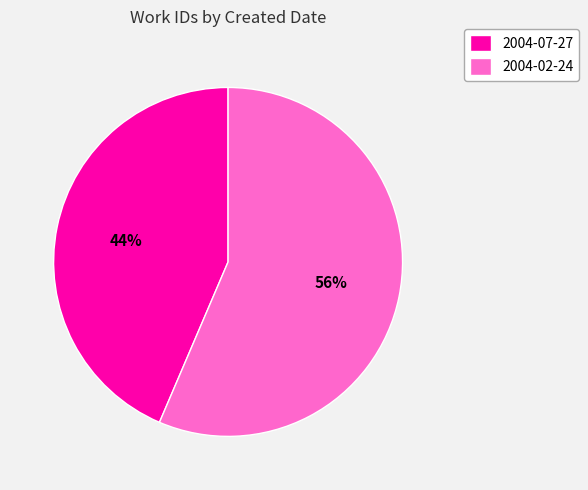

To the nearest percent, what portion does 2004-02-24 represent?

56%